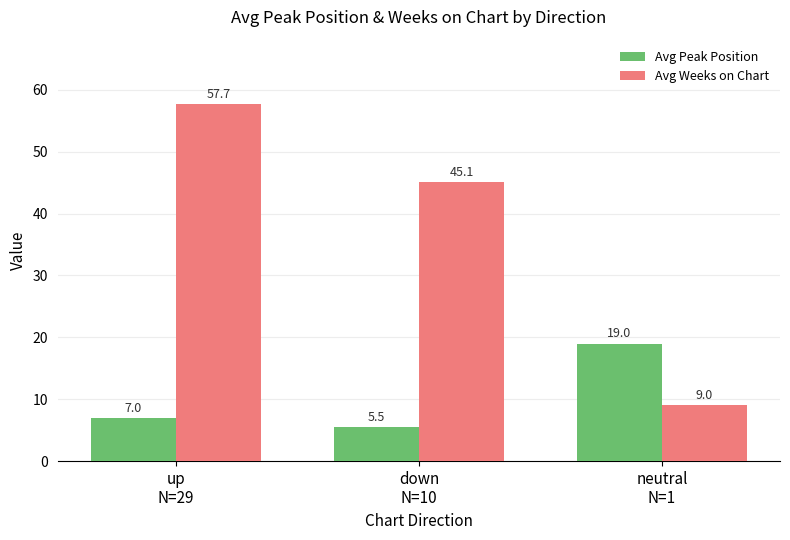

Are the bars grouped side by side (vs. stacked)?

Yes